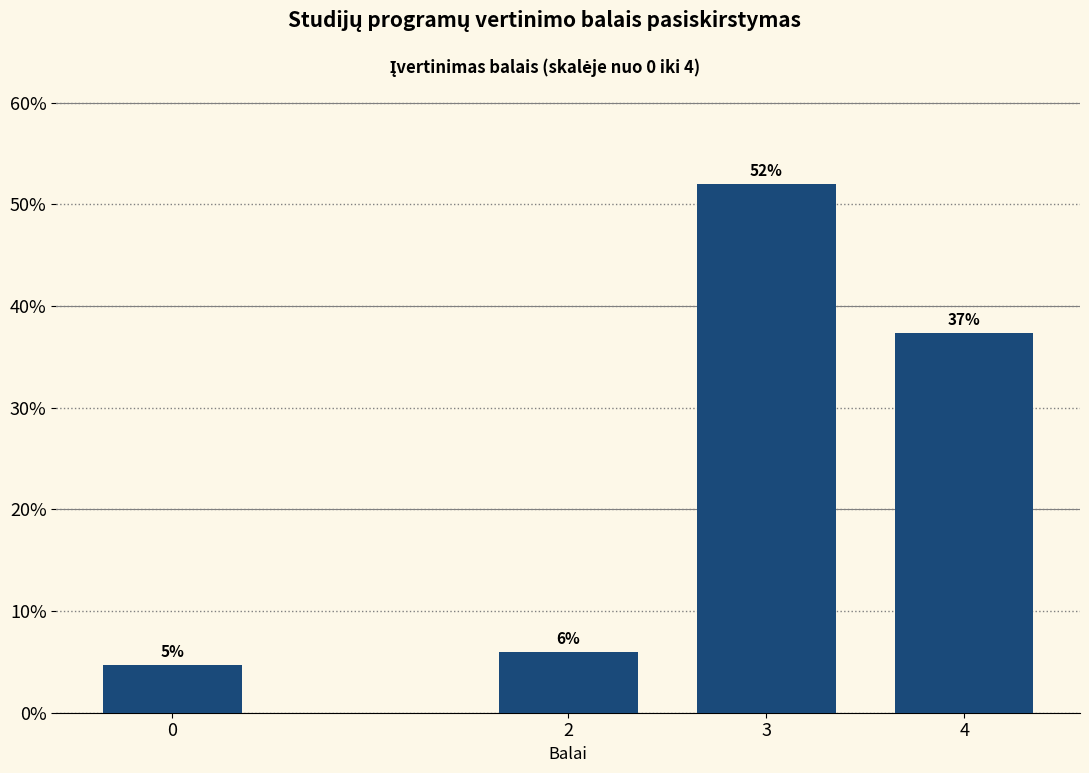

What is the average value?

25.0